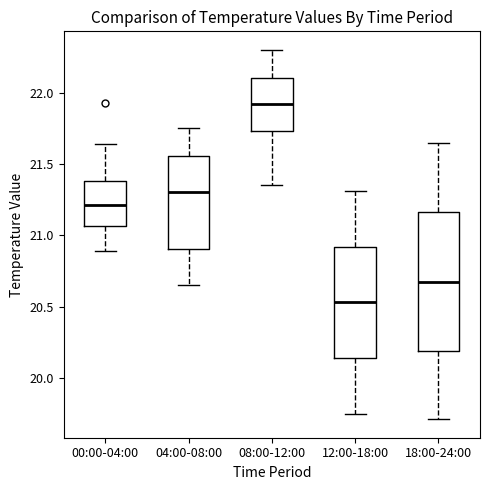

Reading left to right, transcribe this box plot: for each box, give where its median line is, the range the box spans, and where its two whiskers end, as read against the y-axis. The values are not printed on the chart, so give them approximately, as read against the axis.

00:00-04:00: median 21.20, box 21.05 to 21.40, whiskers 20.90 to 21.65
04:00-08:00: median 21.30, box 20.90 to 21.55, whiskers 20.65 to 21.75
08:00-12:00: median 21.90, box 21.75 to 22.10, whiskers 21.35 to 22.30
12:00-18:00: median 20.55, box 20.15 to 20.90, whiskers 19.75 to 21.30
18:00-24:00: median 20.70, box 20.20 to 21.15, whiskers 19.70 to 21.65